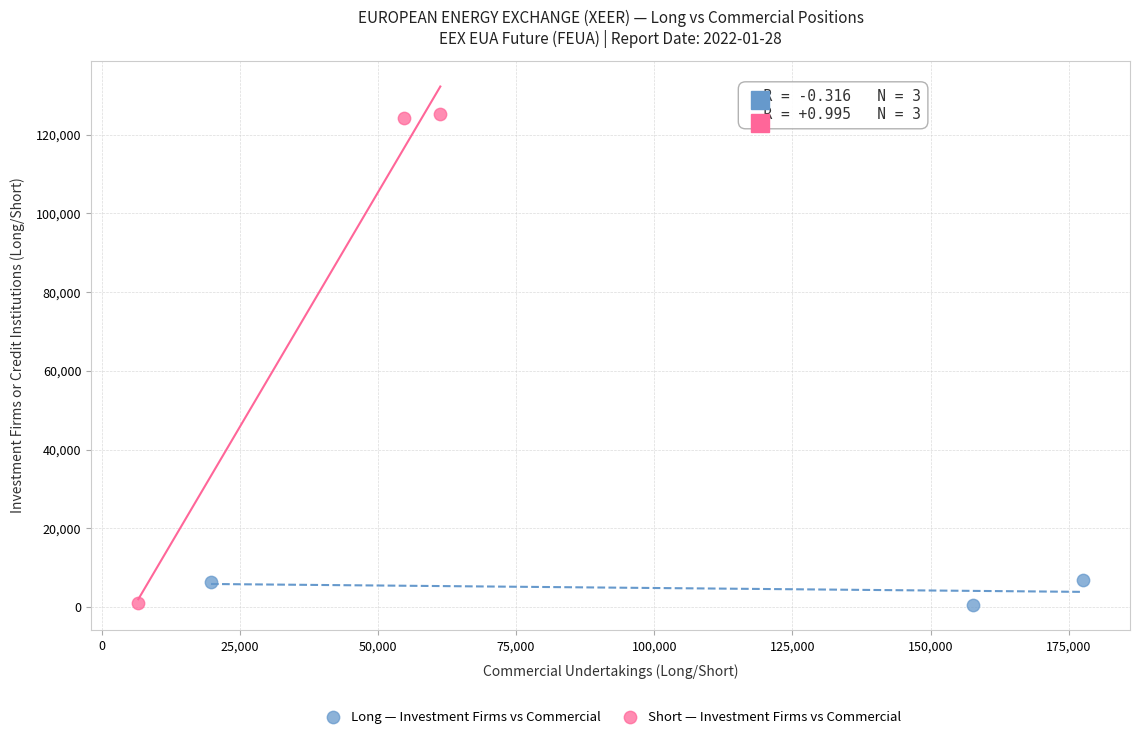

Which series has the widest spread of Y values?

Short — Investment Firms vs Commercial